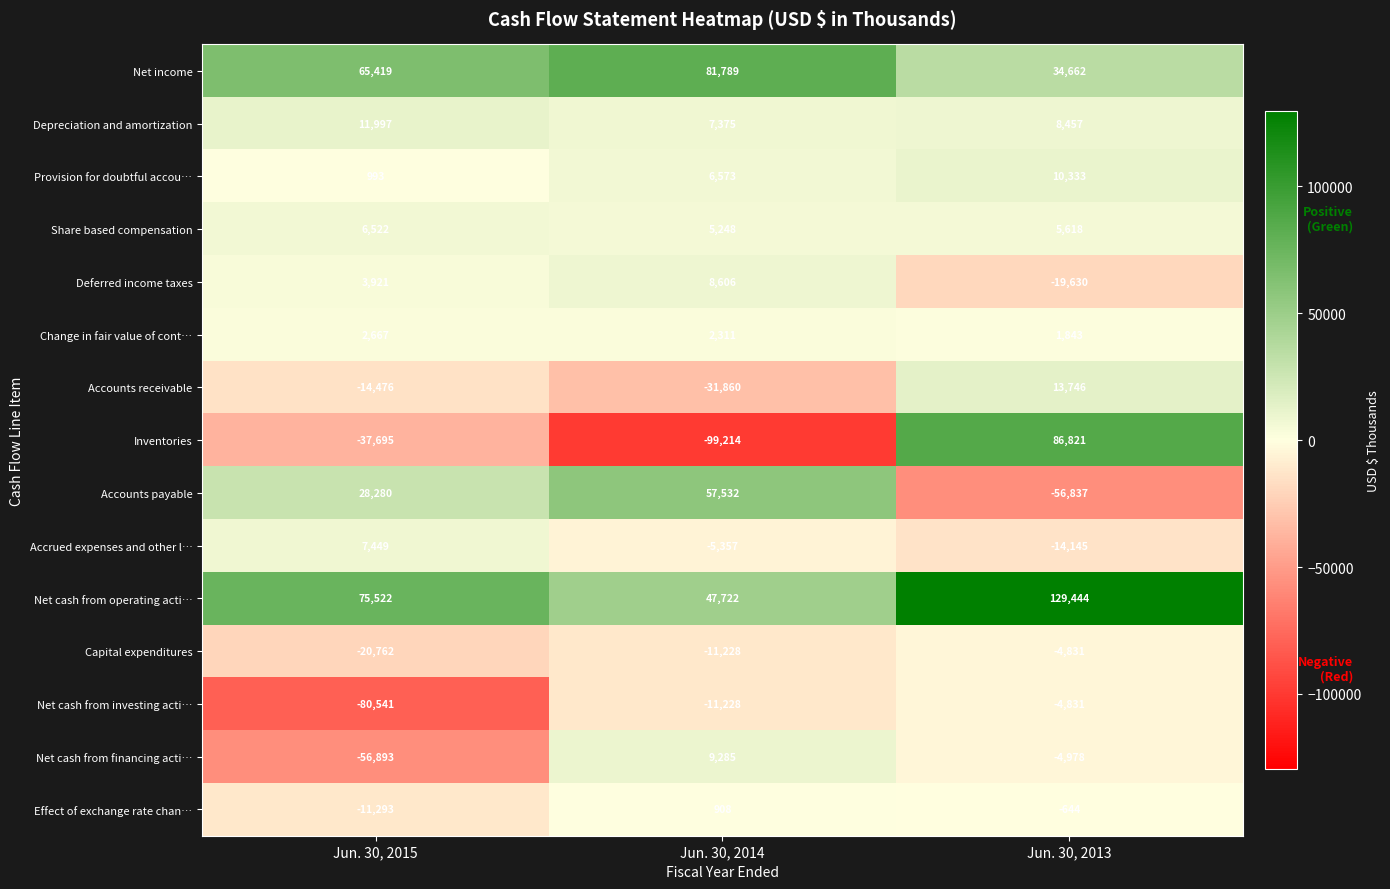

What is the sum of the Net income values at Jun. 30, 2015 and Jun. 30, 2013?

100081